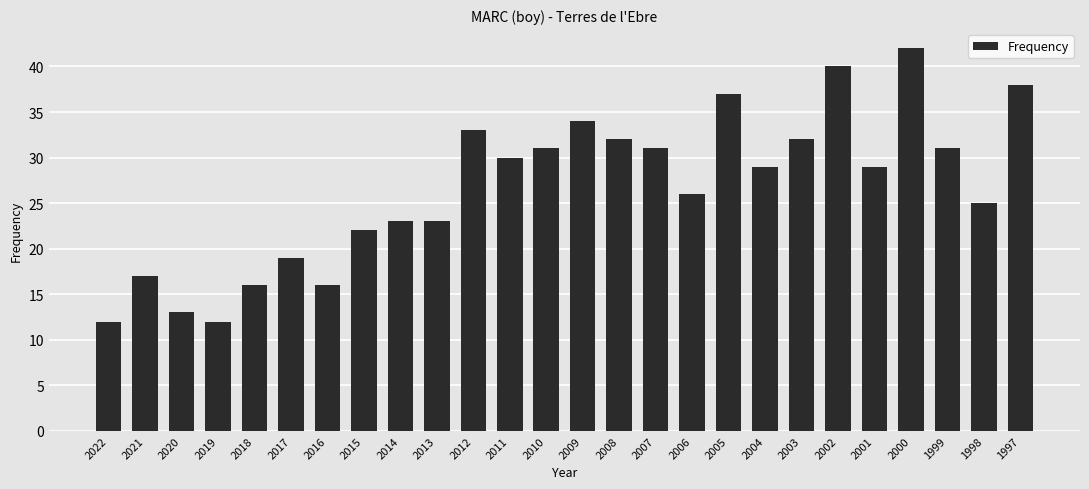

What is the minimum value shown in the chart?

12